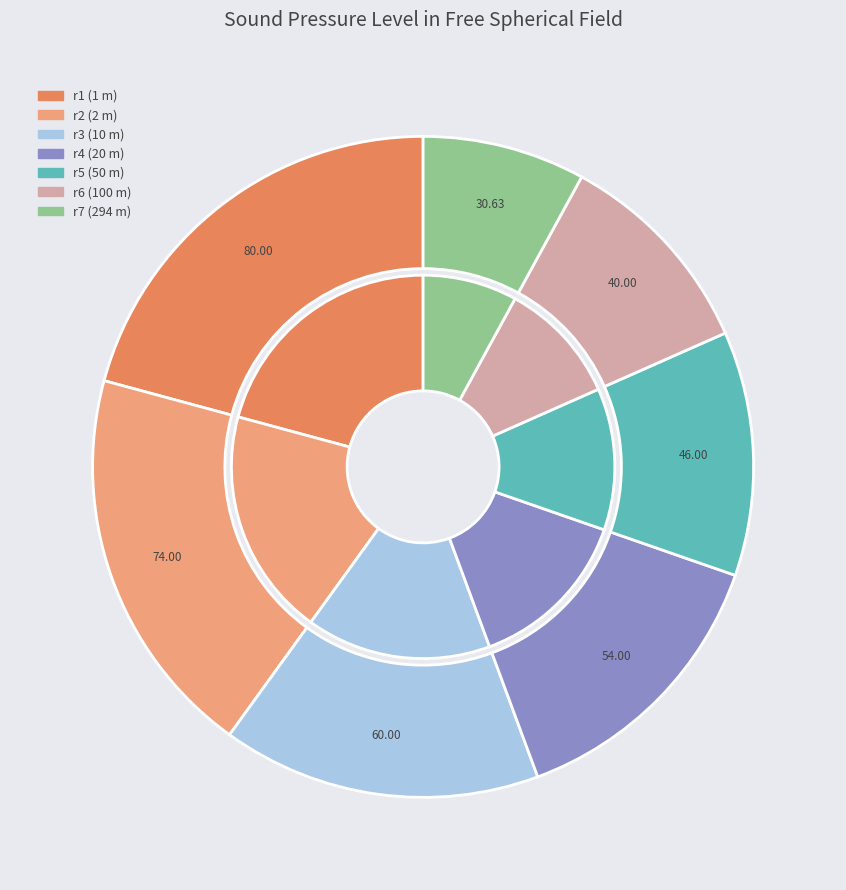

To the nearest percent, what is the average slice percentage?

14%